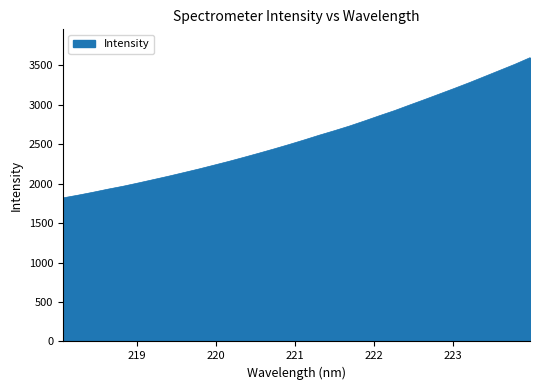

Count the number of categories in the chart.

32